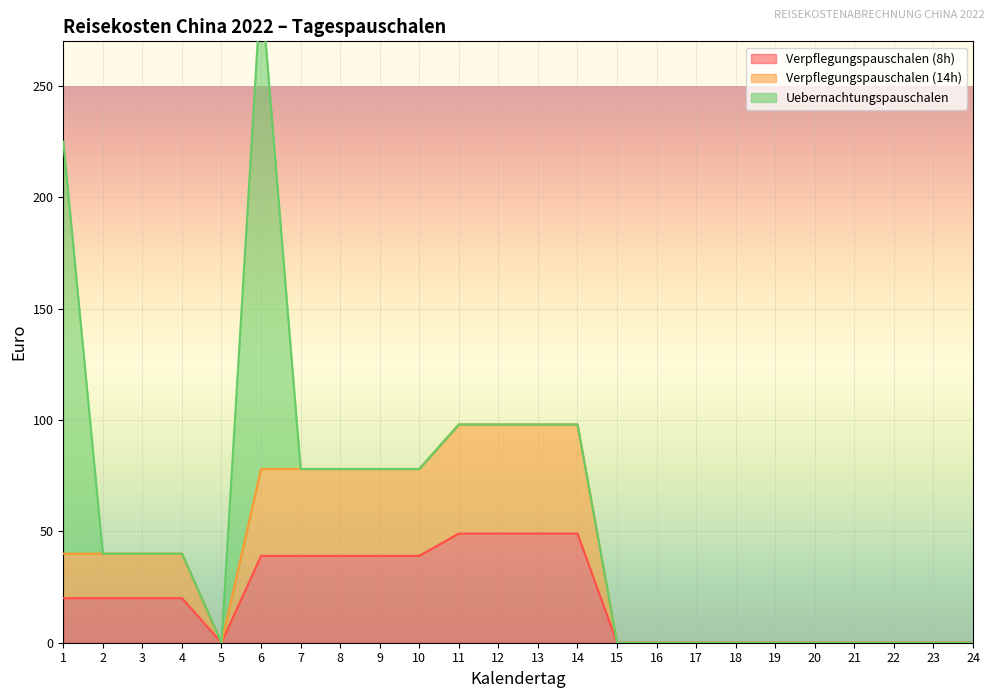

What is the difference between the Verpflegungspauschalen (14h) values at 1 and 19?

40